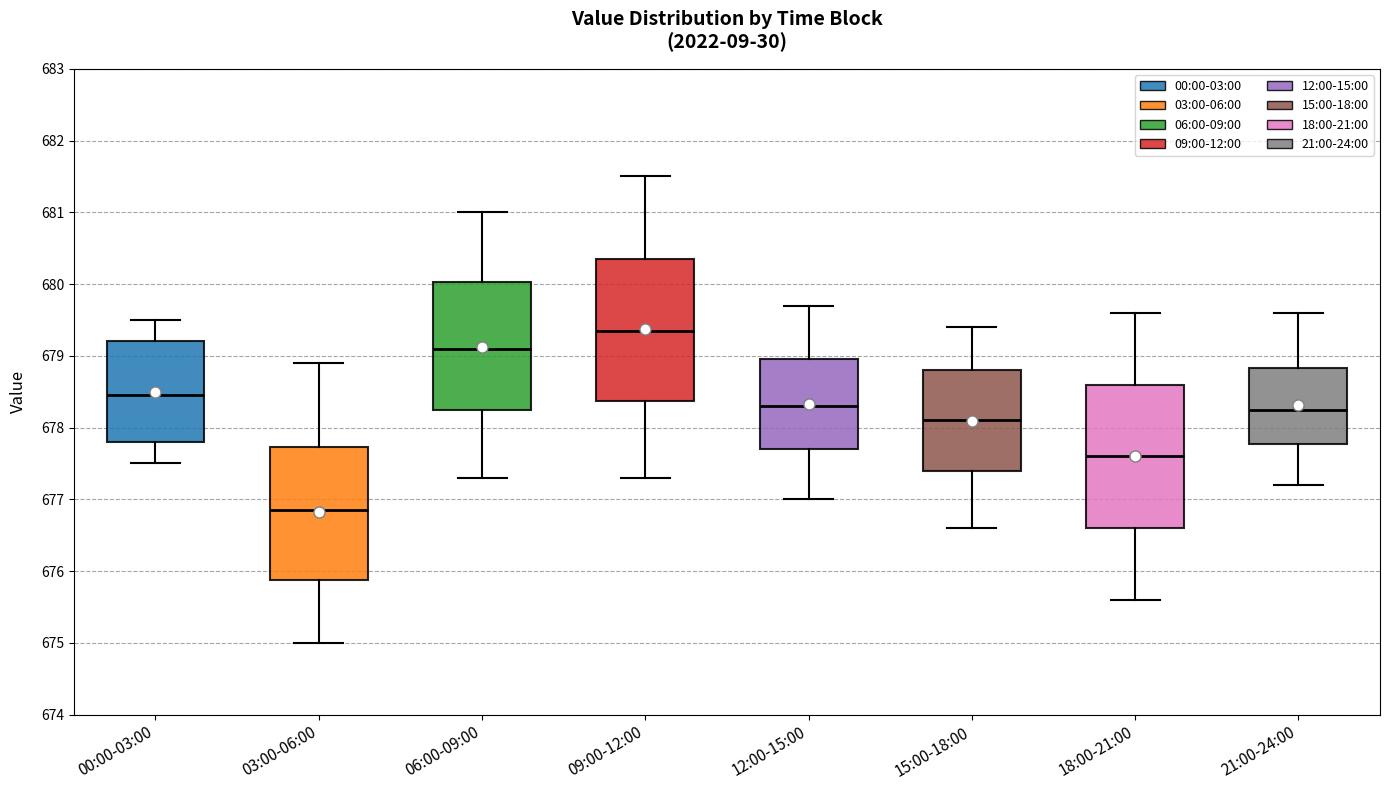

Reading left to right, transcribe this box plot: for each box, give where its median line is, the range the box spans, and where its two whiskers end, as read against the y-axis. The values are not printed on the chart, so give them approximately, as read against the axis.

00:00-03:00: median 678.5, box 677.8 to 679.2, whiskers 677.5 to 679.5
03:00-06:00: median 676.9, box 675.9 to 677.7, whiskers 675.0 to 678.9
06:00-09:00: median 679.1, box 678.3 to 680.0, whiskers 677.3 to 681.0
09:00-12:00: median 679.4, box 678.4 to 680.4, whiskers 677.3 to 681.5
12:00-15:00: median 678.3, box 677.7 to 679.0, whiskers 677.0 to 679.7
15:00-18:00: median 678.1, box 677.4 to 678.8, whiskers 676.6 to 679.4
18:00-21:00: median 677.6, box 676.6 to 678.6, whiskers 675.6 to 679.6
21:00-24:00: median 678.3, box 677.8 to 678.8, whiskers 677.2 to 679.6